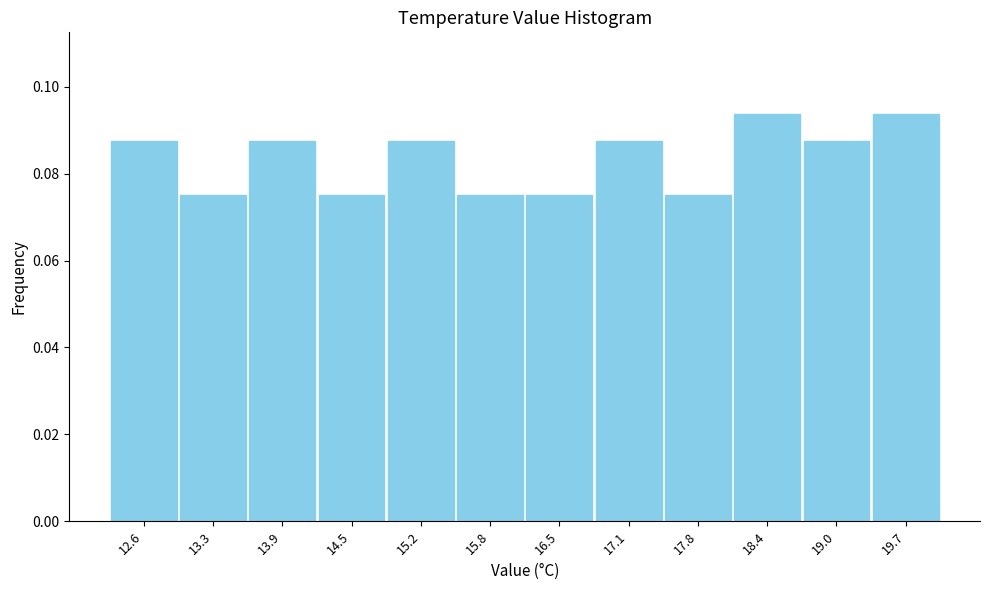

Reading left to right, transcribe this chart: for each bar, give the range it covers on the x-axis and its height. Neither the bar edges nor the heights are printed on the chart, so give them approximately, as read against the axes.

12.3 to 12.9: 0.088
12.9 to 13.6: 0.076
13.6 to 14.2: 0.088
14.2 to 14.9: 0.076
14.9 to 15.5: 0.088
15.5 to 16.2: 0.076
16.2 to 16.8: 0.076
16.8 to 17.4: 0.088
17.4 to 18.1: 0.076
18.1 to 18.7: 0.094
18.7 to 19.4: 0.088
19.4 to 20.0: 0.094